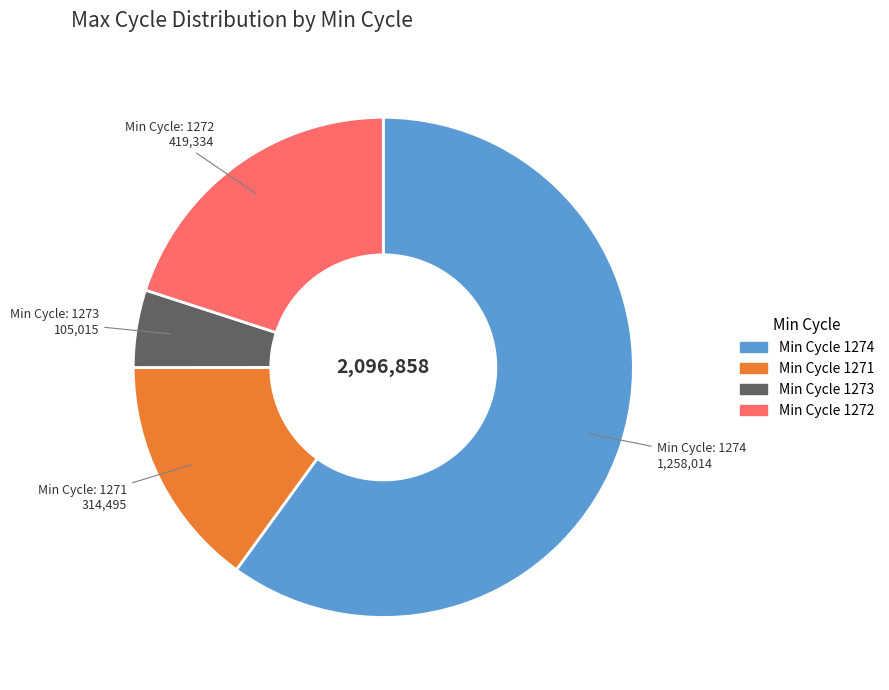

Is there any slice that represents more than half of the pie?

Yes